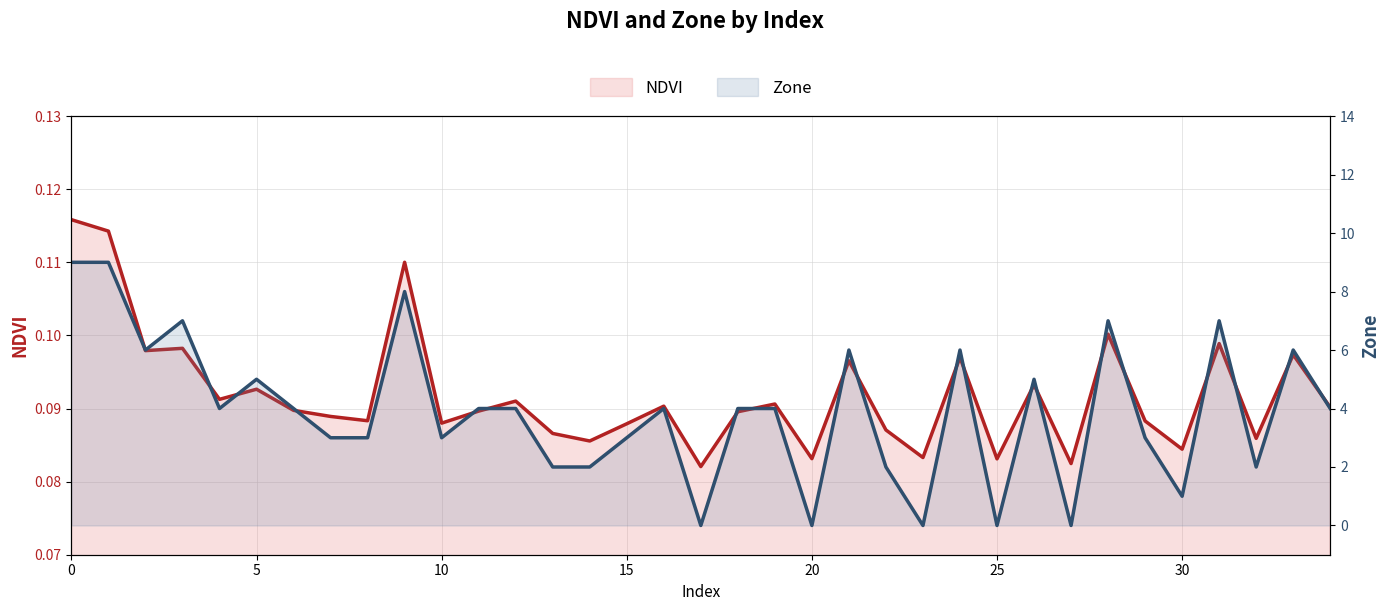

What is the approximate value of Zone at 28?

7.0